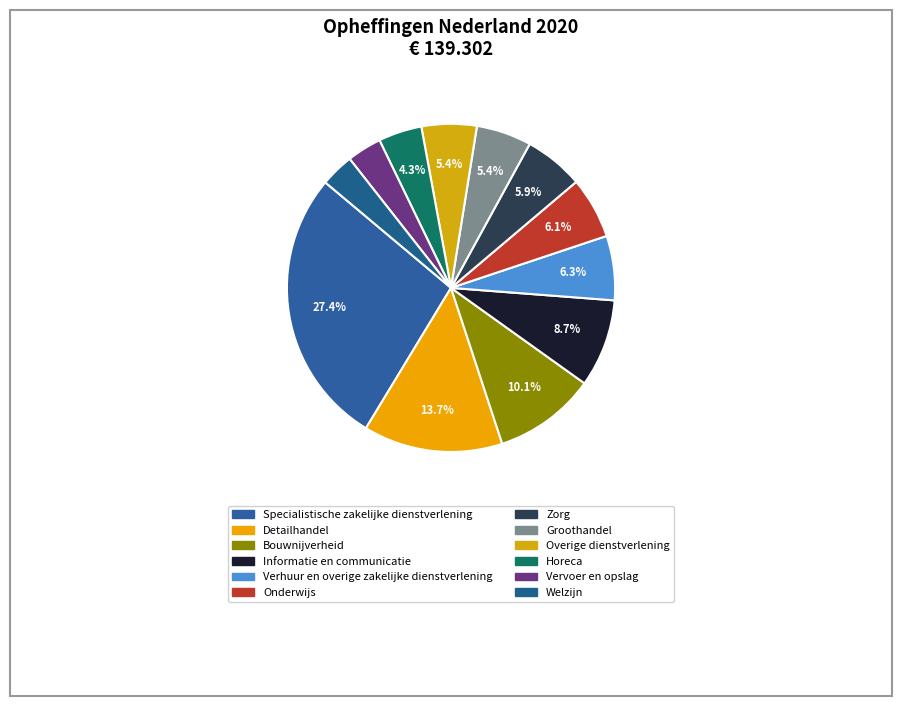

How many slices are in this pie chart?

12